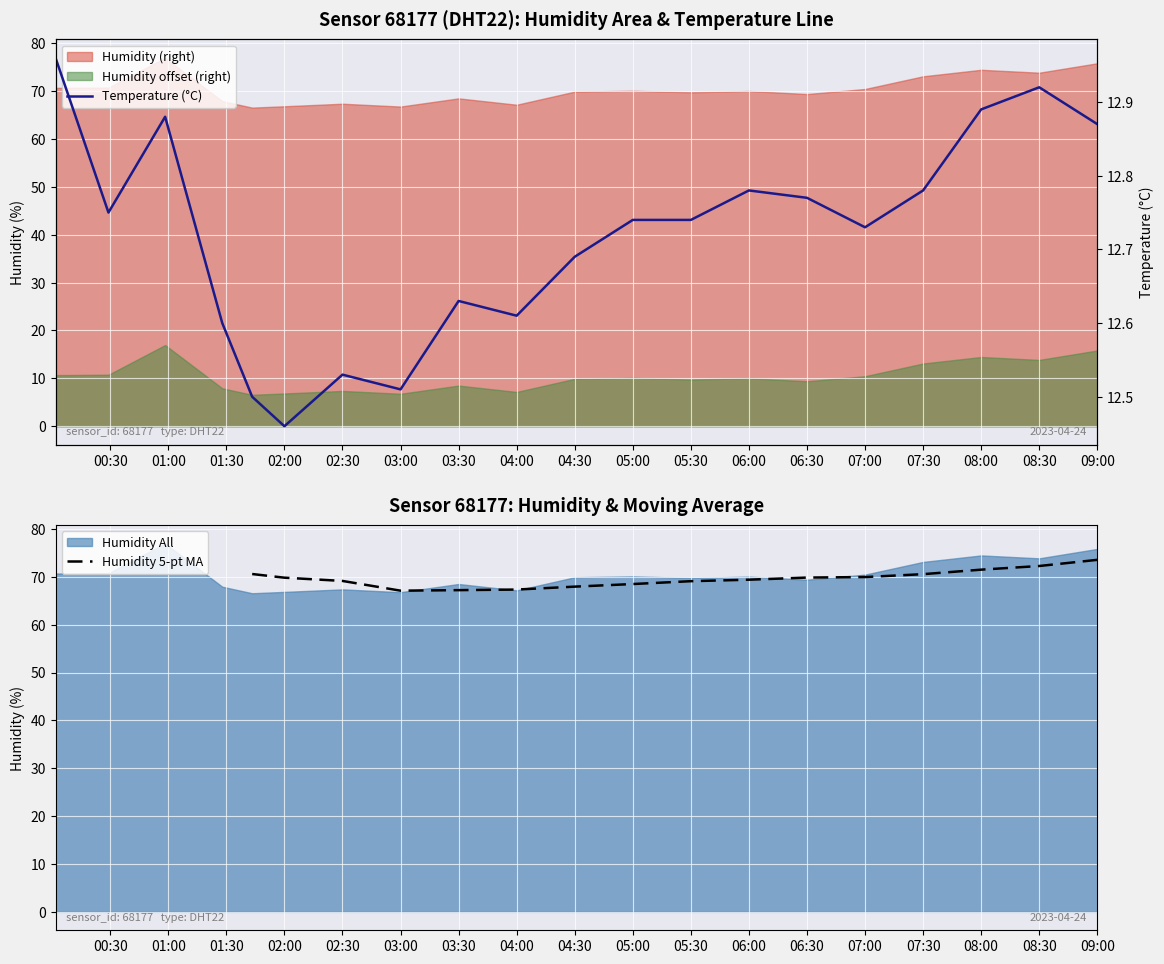

What is the minimum value shown in the chart?

12.5